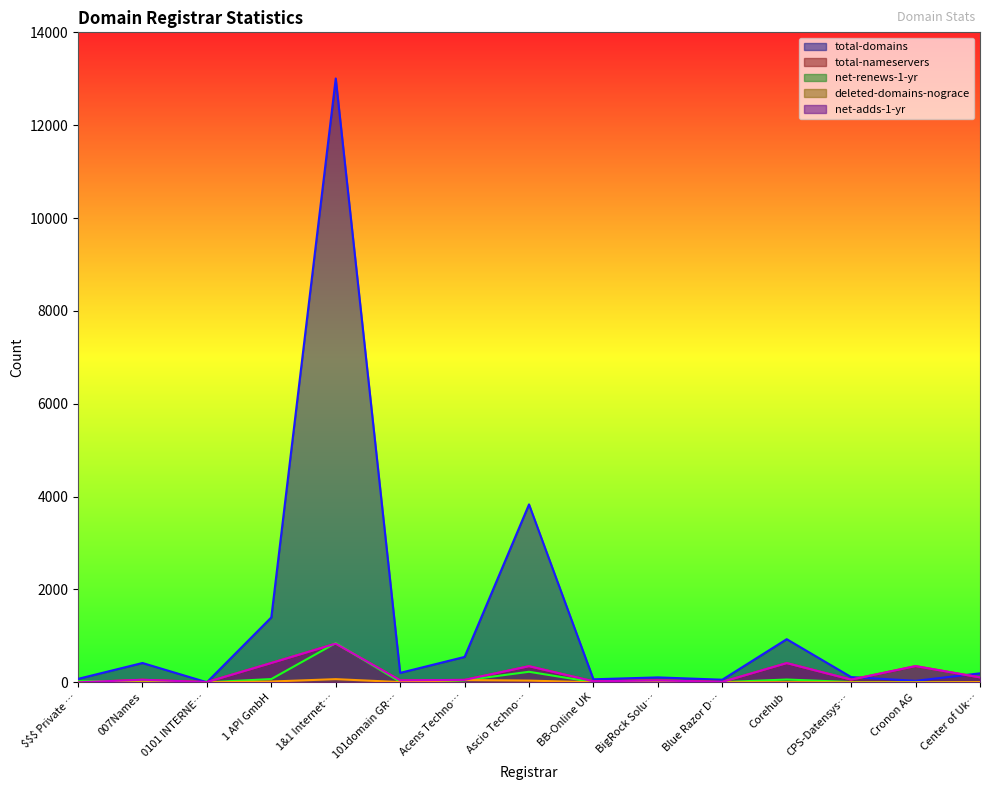

Which series changed the most between 1 API GmbH and BB-Online UK?

total-domains